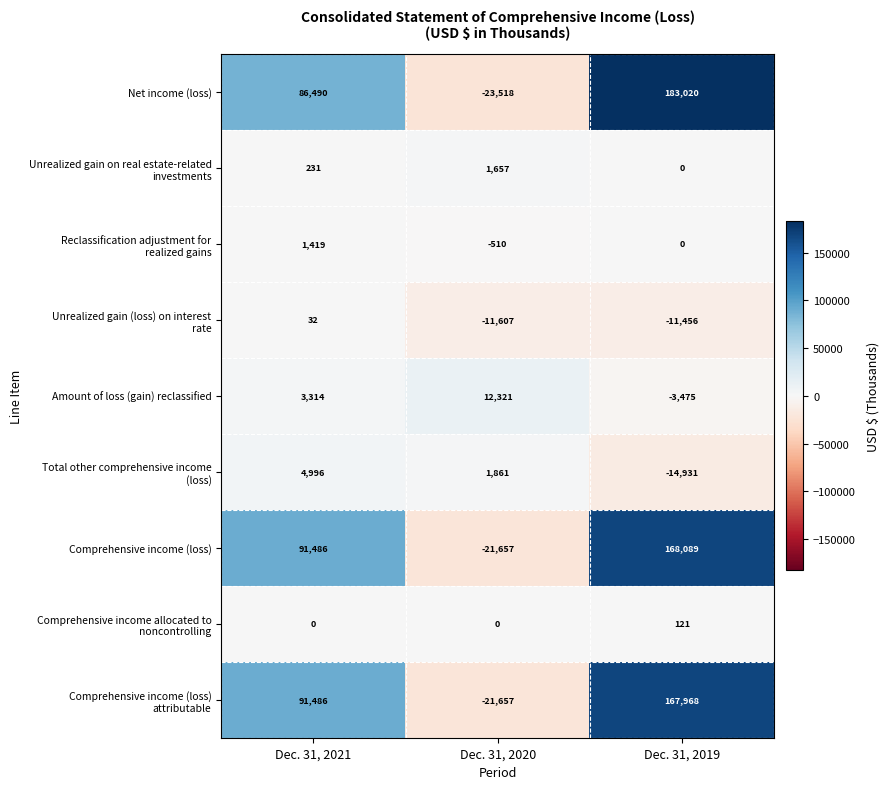

What is the total value across all series at Dec. 31, 2020?

-63110